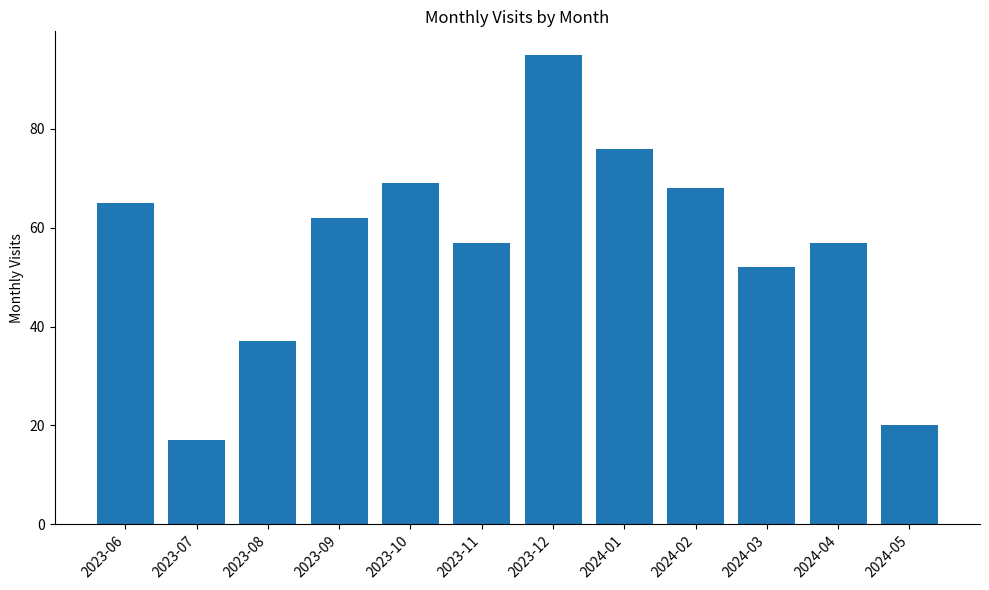

Which has a higher value, 2024-04 or 2024-01?

2024-01